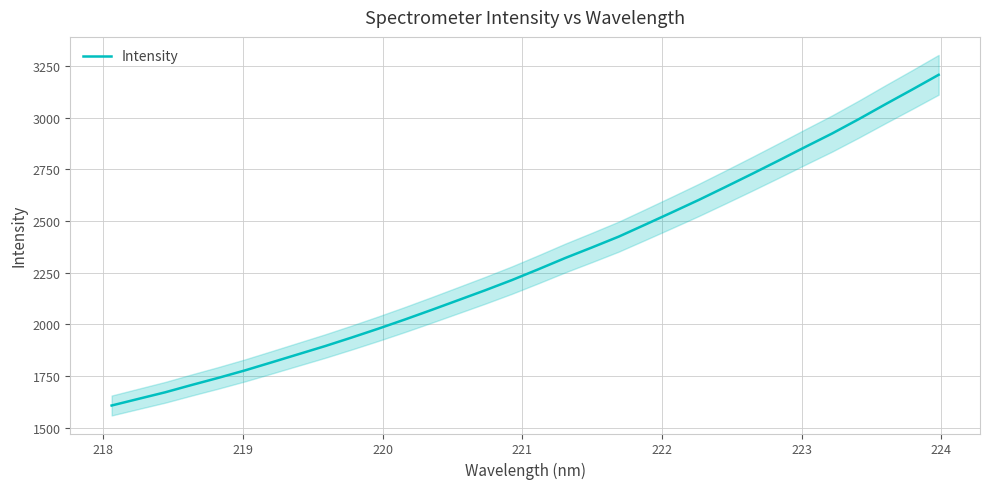

What is the maximum value for Intensity?

3207.9